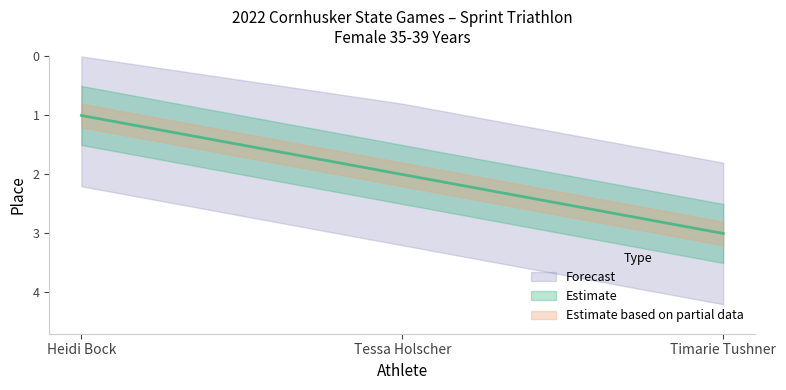

Rank the categories by value from lowest to highest.

Heidi Bock, Tessa Holscher, Timarie Tushner